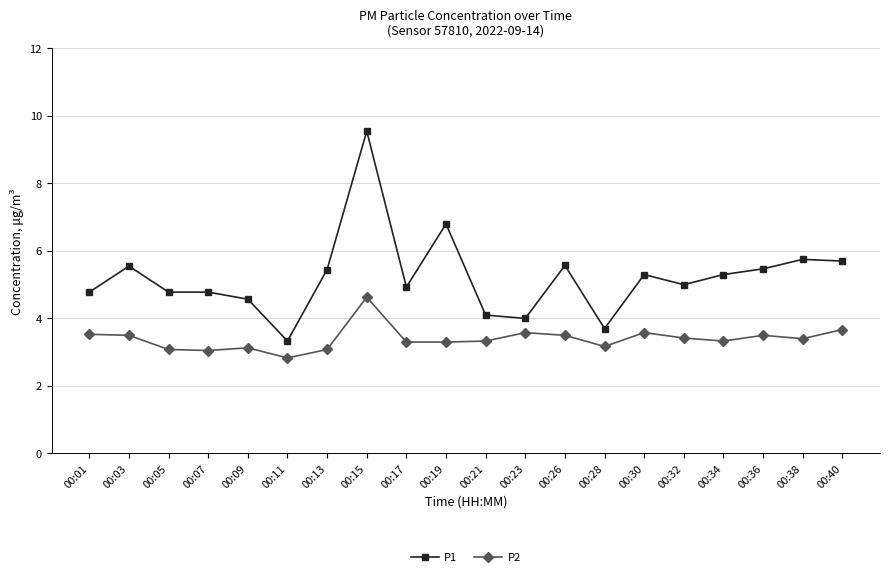

True or false: P1 has a value of 7.8 at 00:30.

False